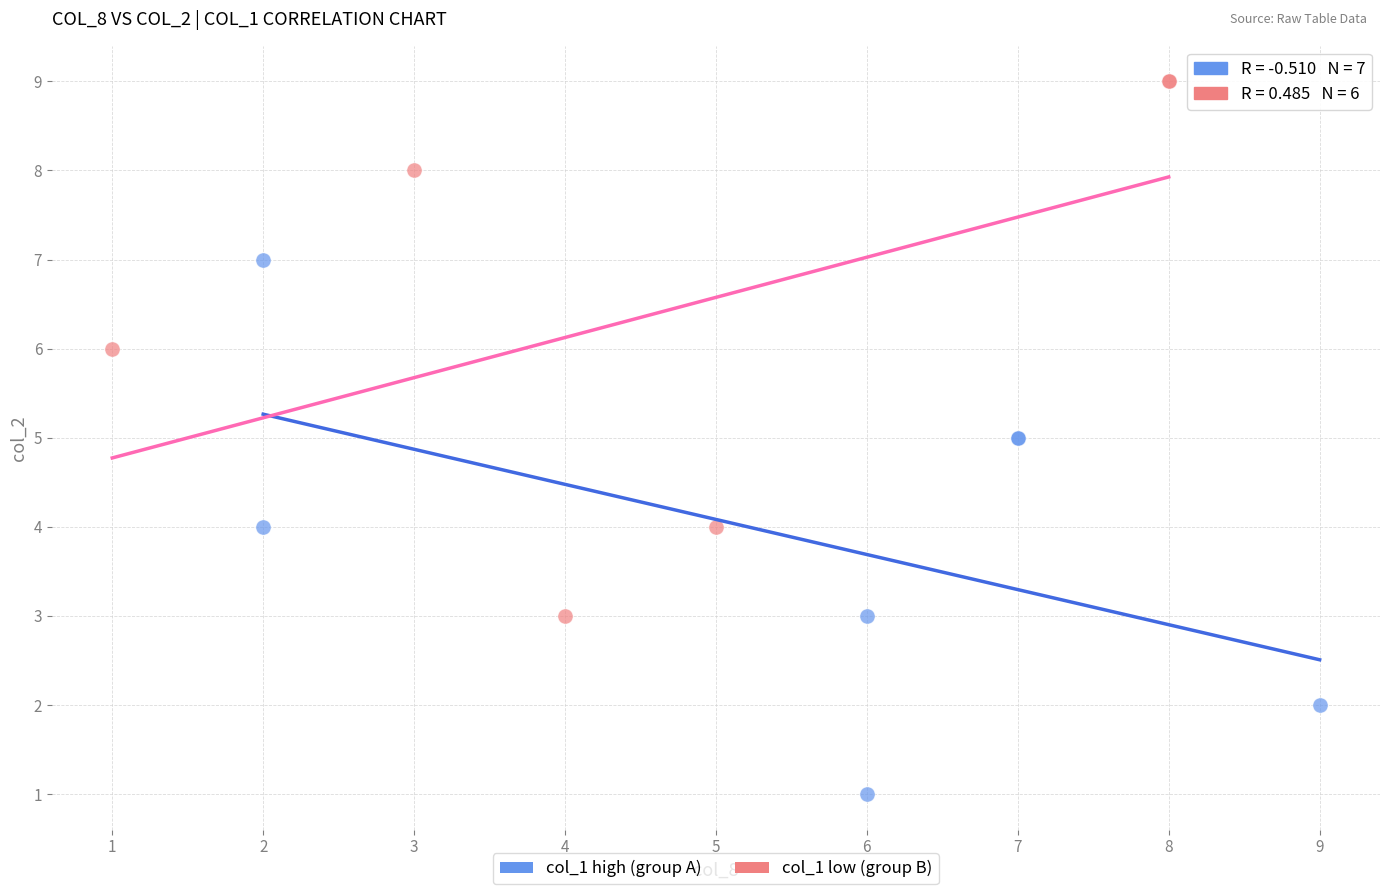

Which series reaches the maximum Y coordinate?

col_1 low (group B)